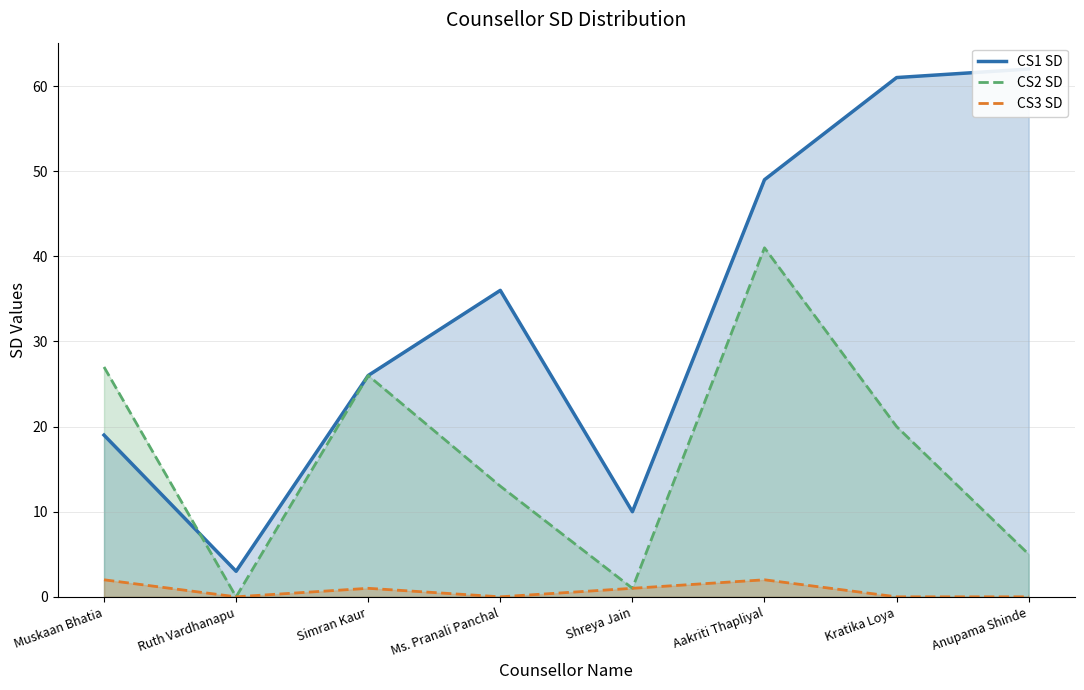

At which category does the chart reach its minimum across all series?

Ruth Vardhanapu